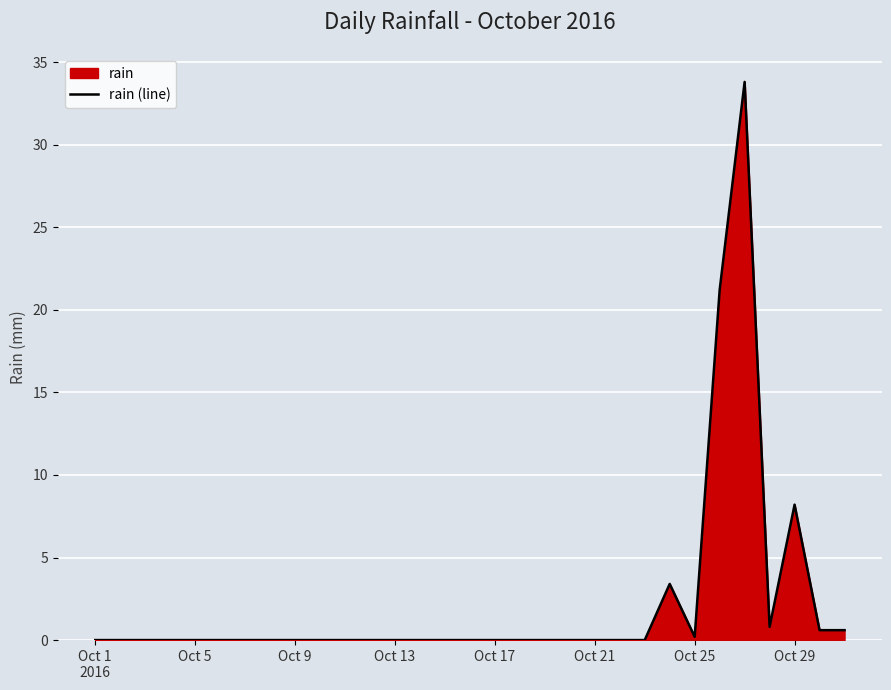

What is the greatest value displayed?

33.8